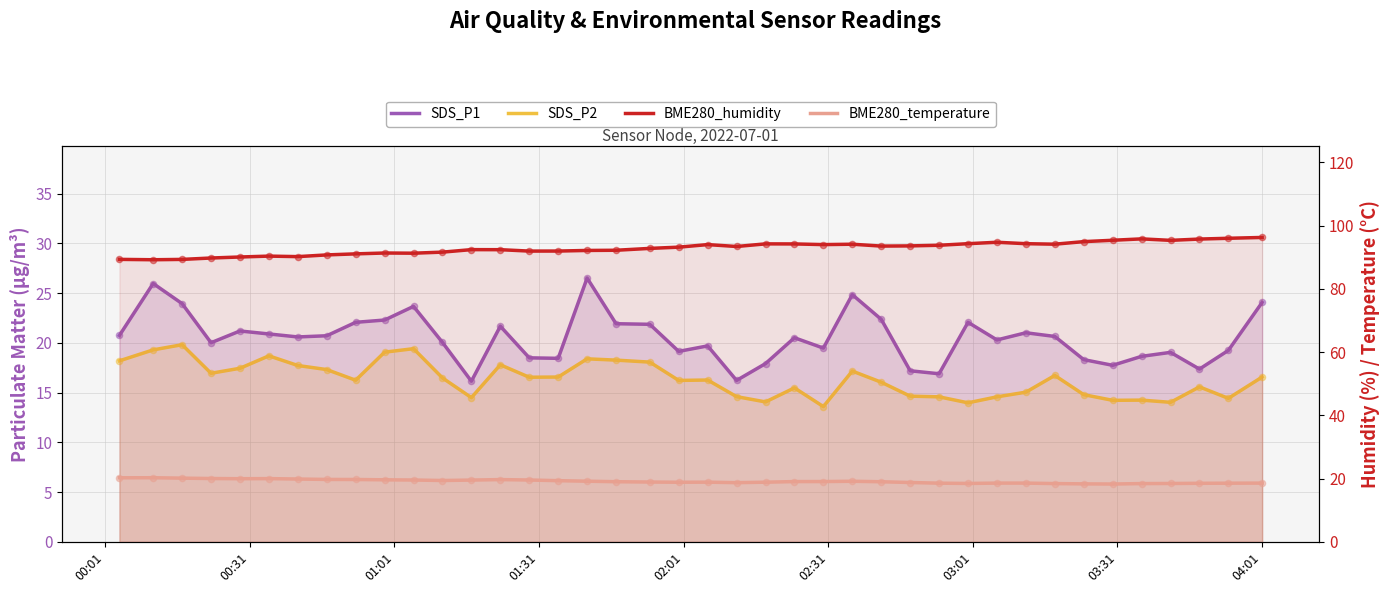

Which series reaches the maximum Y coordinate?

BME280_humidity